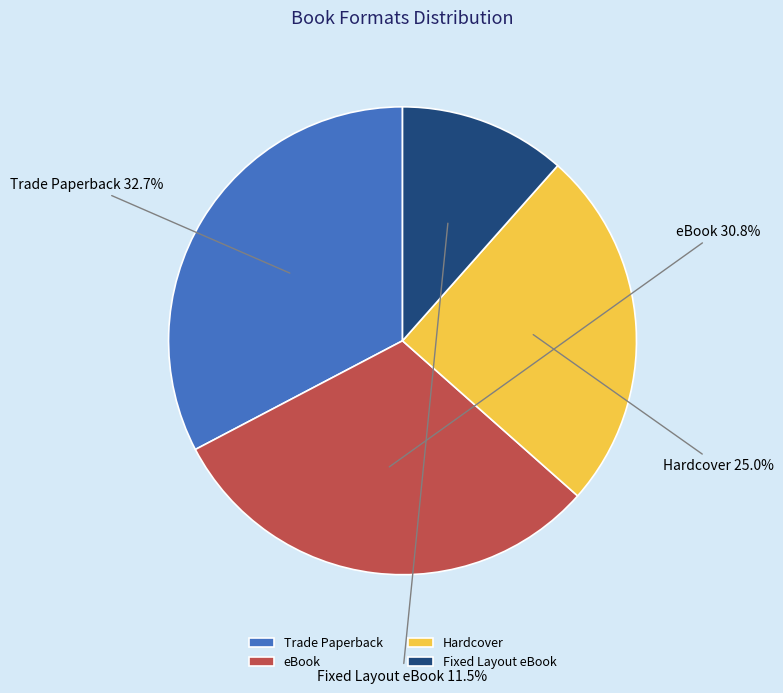

To the nearest percent, what is the difference between the eBook and Fixed Layout eBook slice percentages?

19%